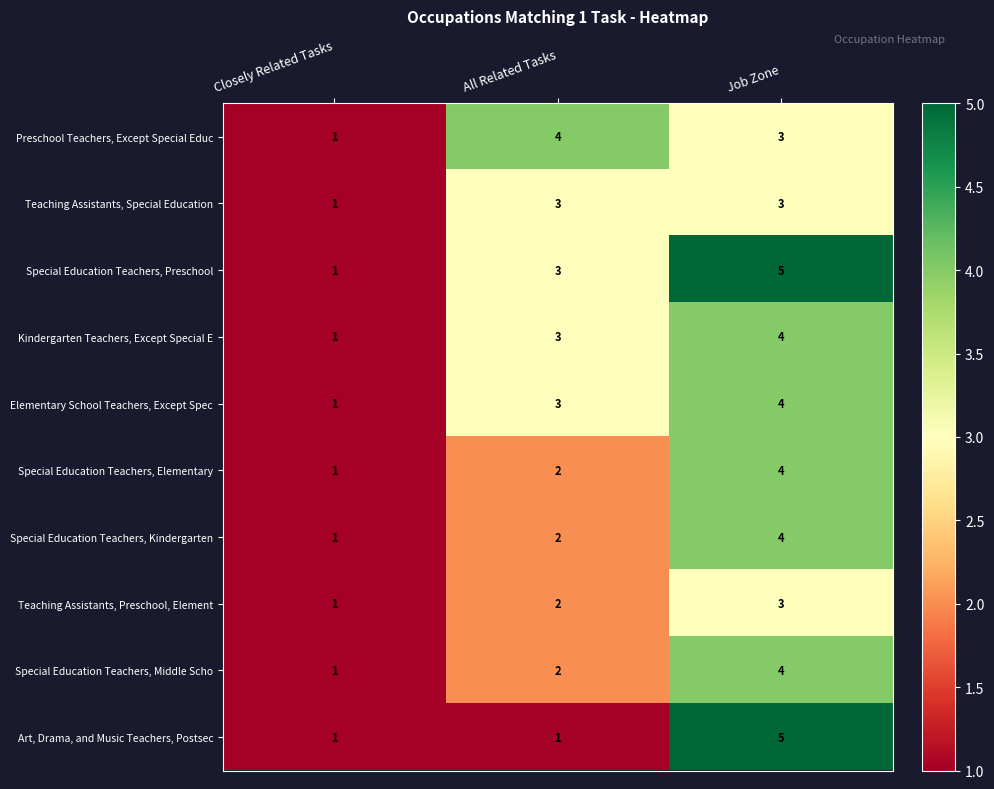

Count the Special Education Teachers, Middle Scho values in the range 1 to 4.

3